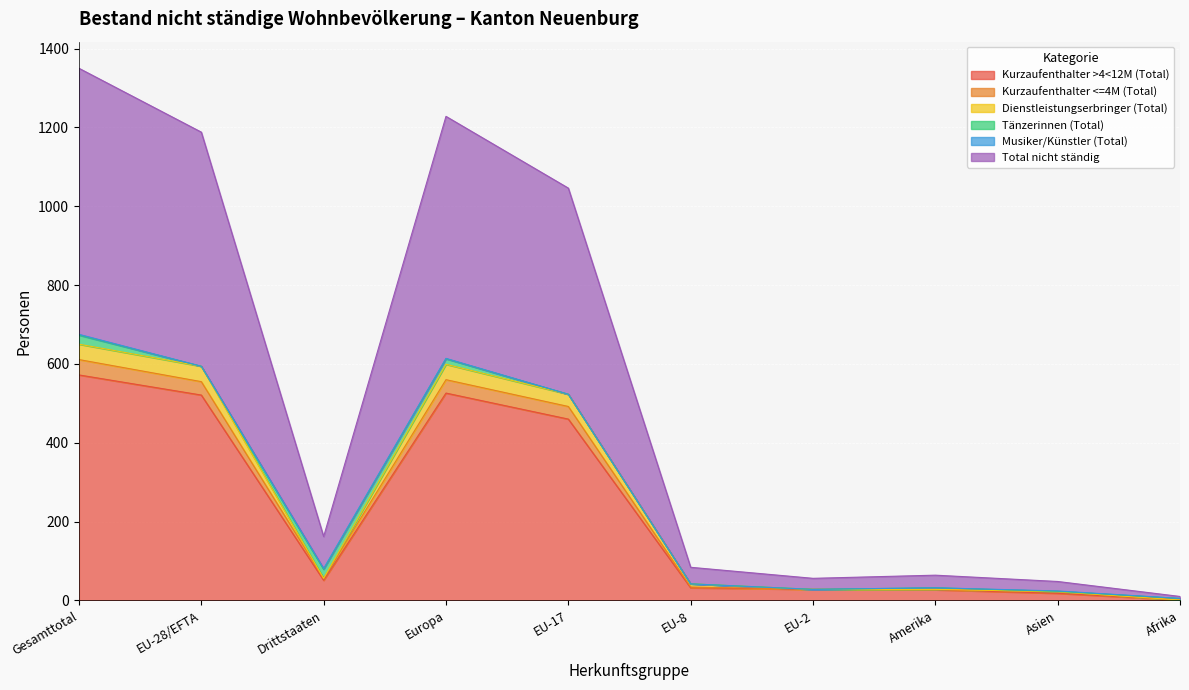

True or false: Kurzaufenthalter <=4M (Total) and Kurzaufenthalter >4<12M (Total) intersect in this chart.

False